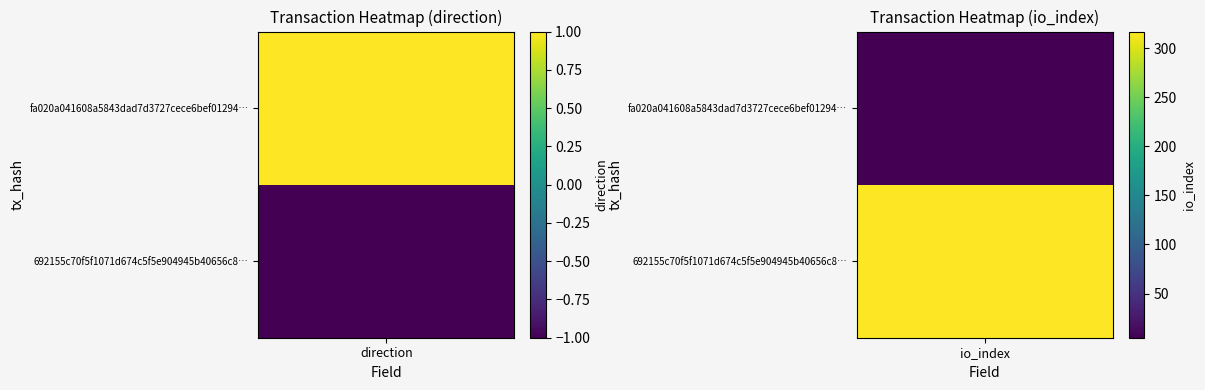

Is the value of fa020a041608a5843dad7d3727cece6bef01294 at 1 greater than the value of 692155c70f5f1071d674c5f5e904945b40656c8 at 0?

Yes